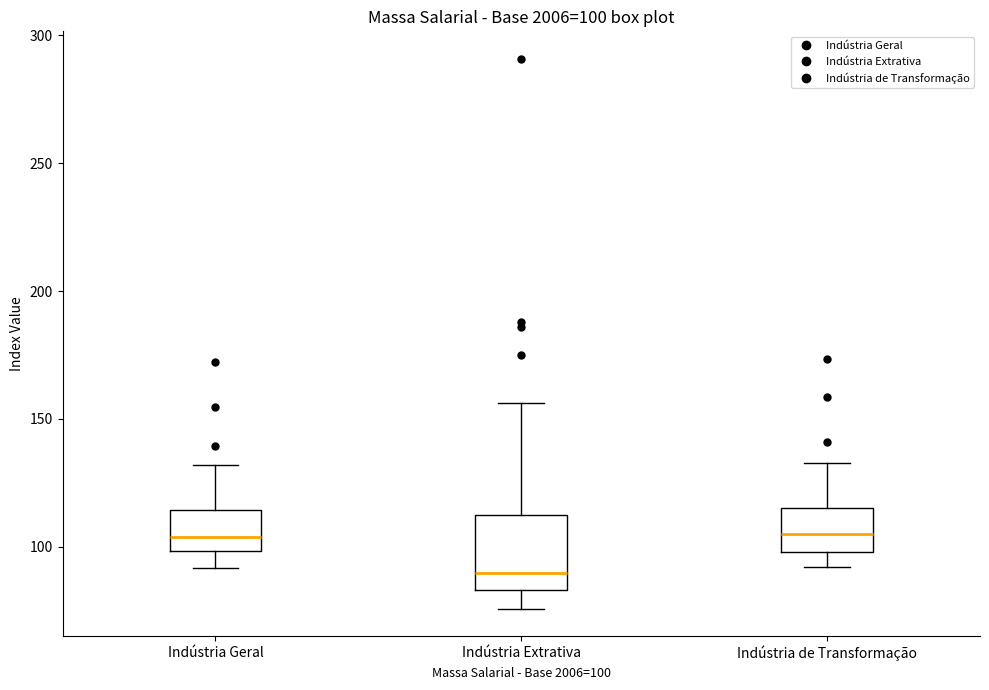

Which box is the tallest, from its lower edge to its upper edge?

Indústria Extrativa